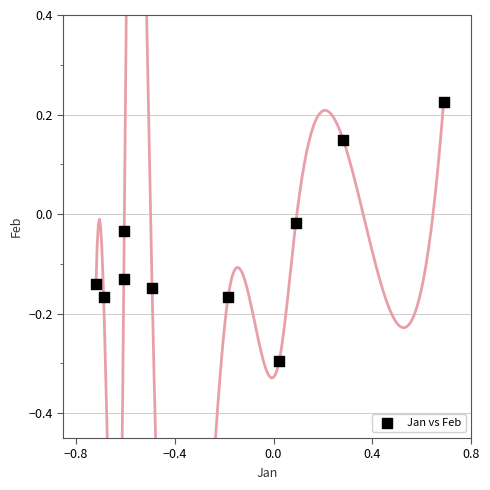

What is the range of X values (max minus min)?

1.4